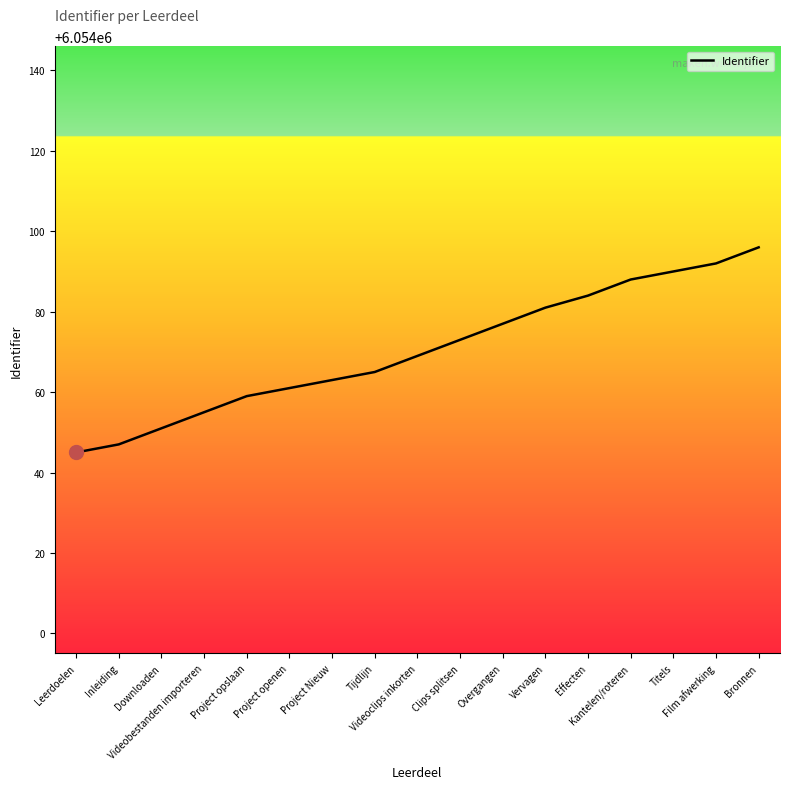

What is the change in value from Inleiding to Tijdlijn?

+18